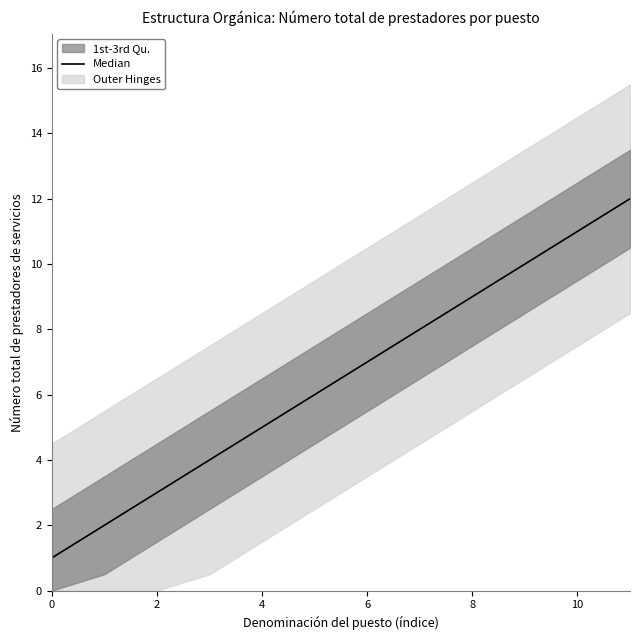

Is this an area chart (filled region under the line)?

No